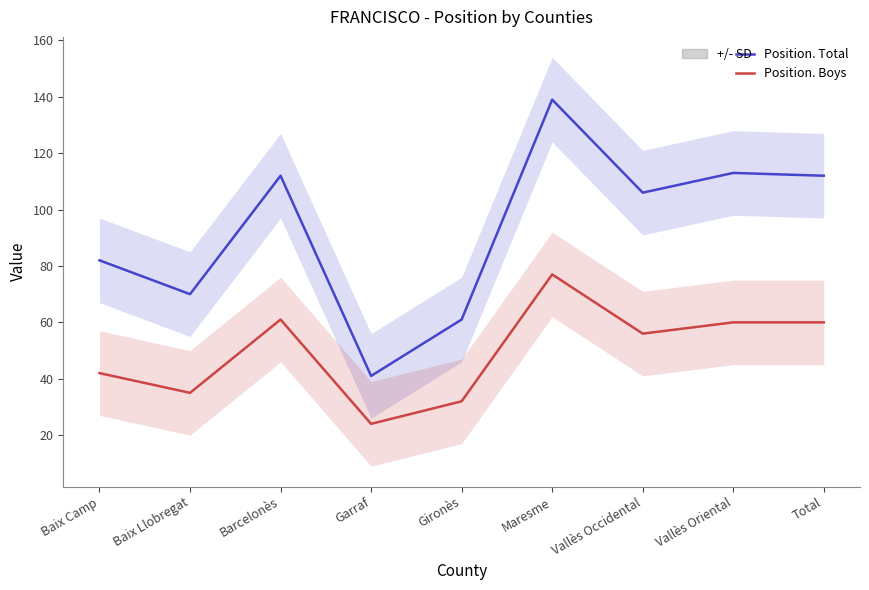

True or false: Position. Boys and Position. Total cross at least once.

False